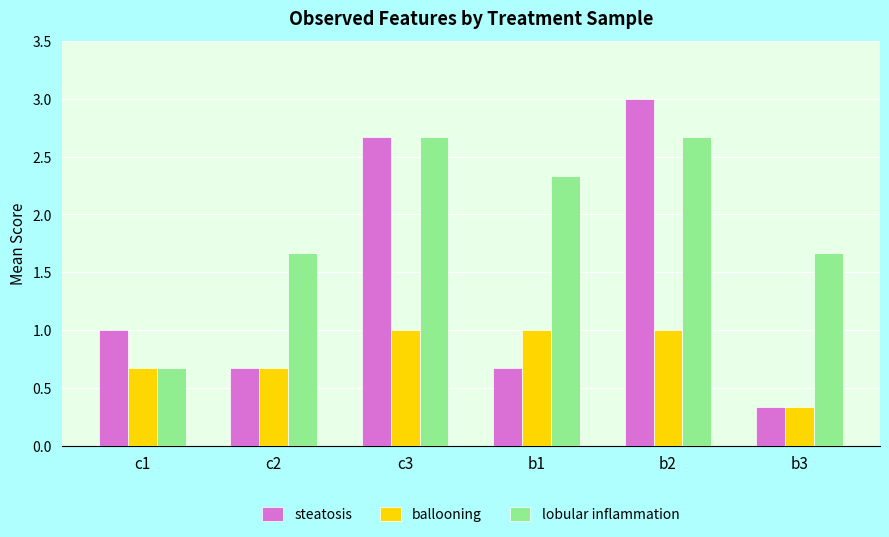

Are the bars grouped side by side (vs. stacked)?

Yes